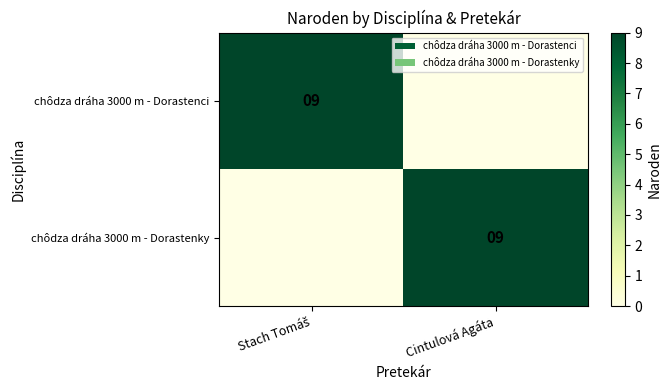

Is it true that chôdza dráha 3000 m - Dorastenky equals 14 at Cintulová Agáta?

False